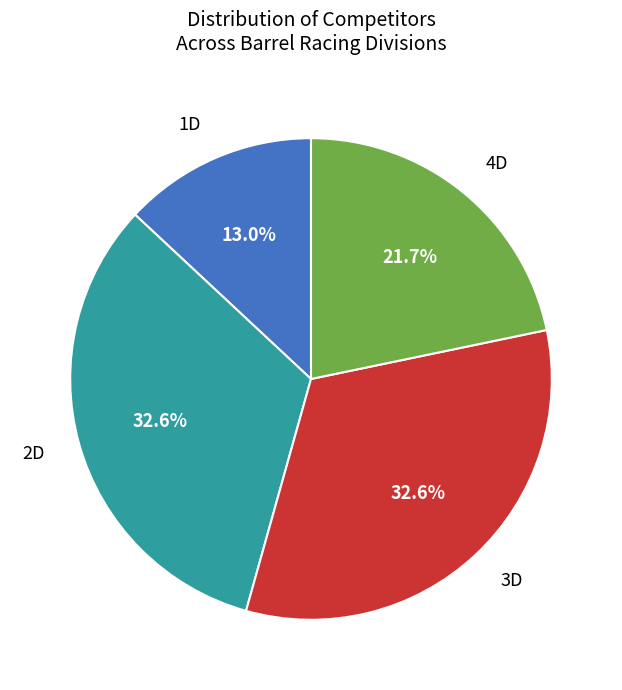

How many slices are in this pie chart?

4